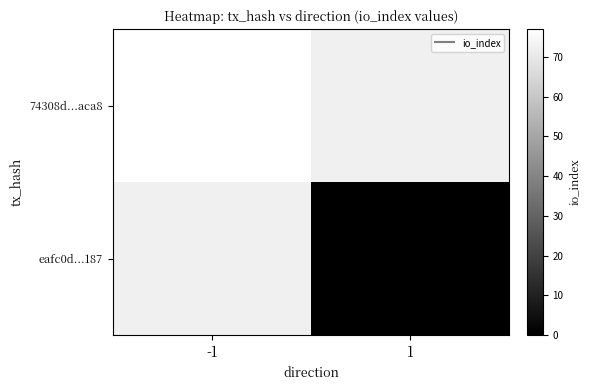

Where is 74308d...aca8 nearest to the value 77?

-1